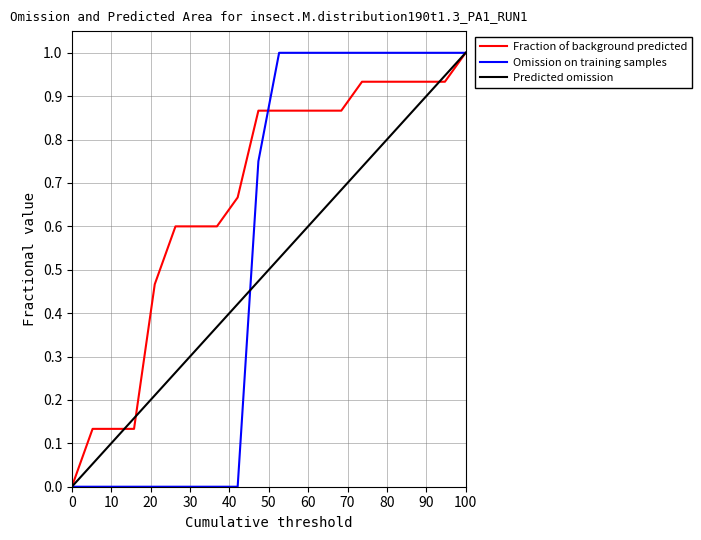

How many lines are shown in the chart?

3